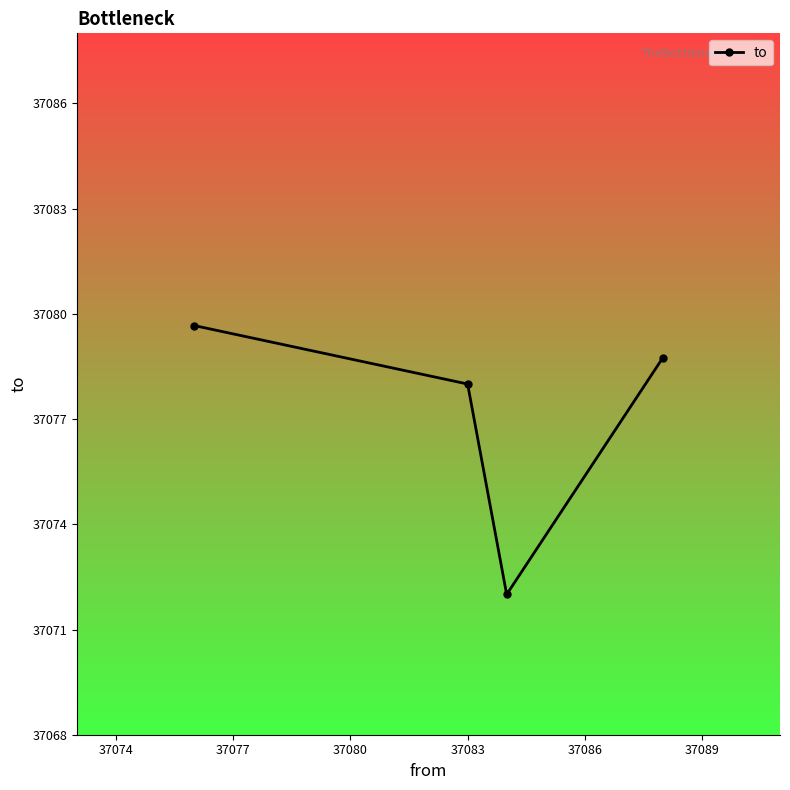

True or false: the data has more than 2 interior local peaks.

False